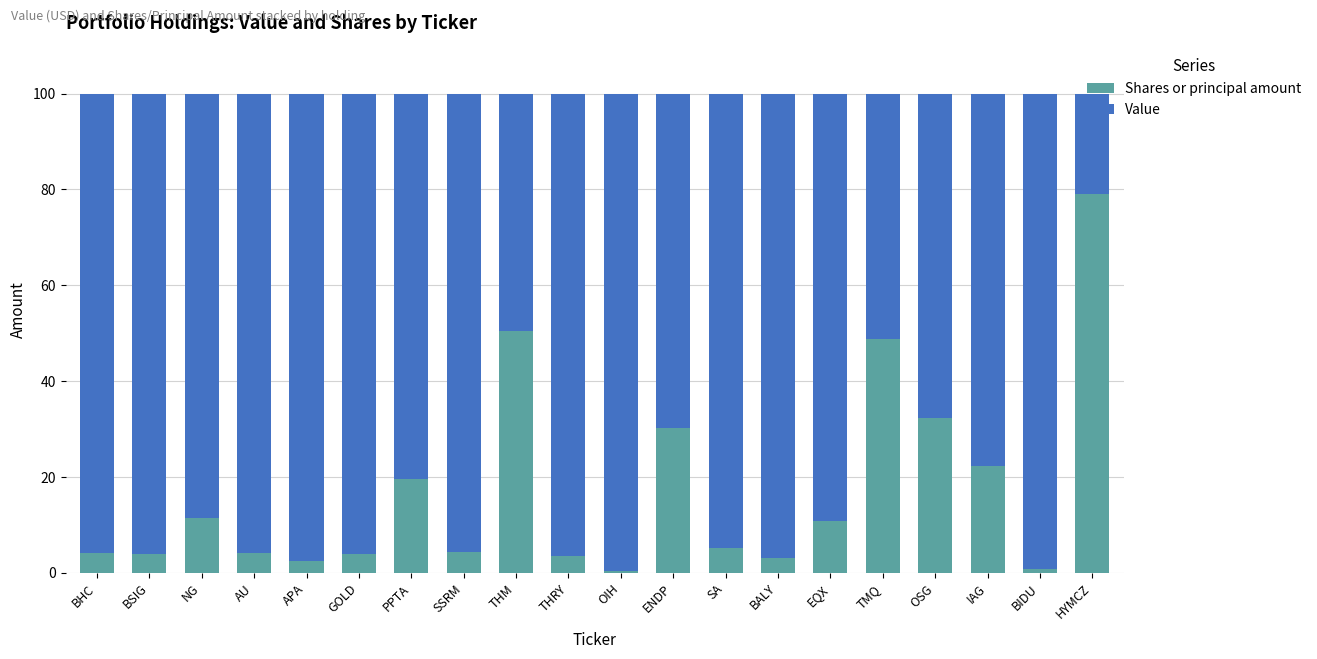

Where is Shares or principal amount nearest to the value 39?

OSG